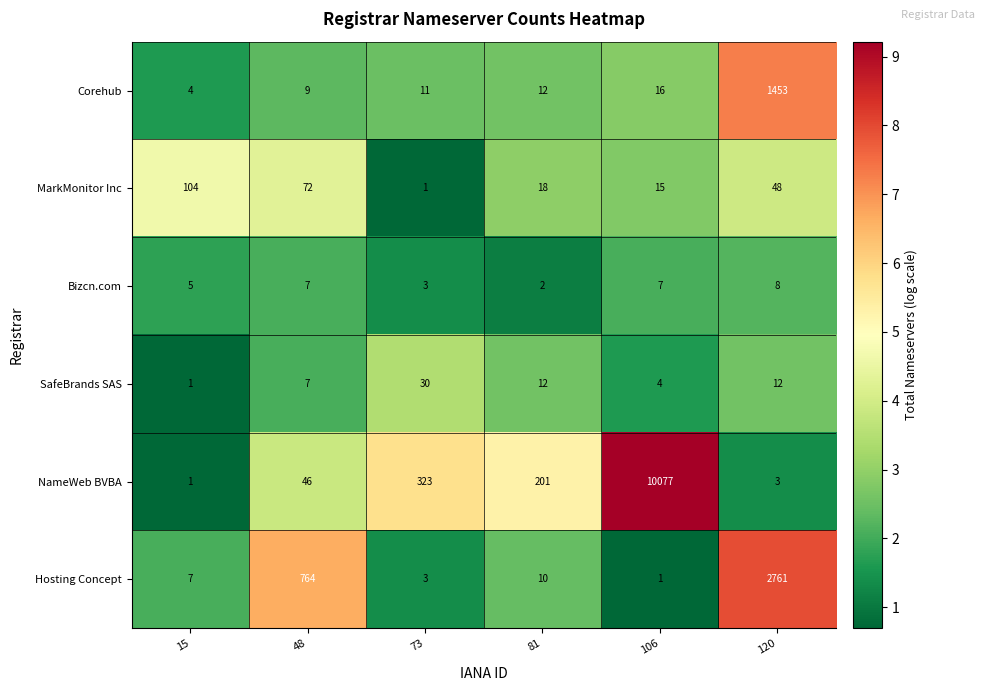

Which series has the largest total across all categories?

NameWeb BVBA